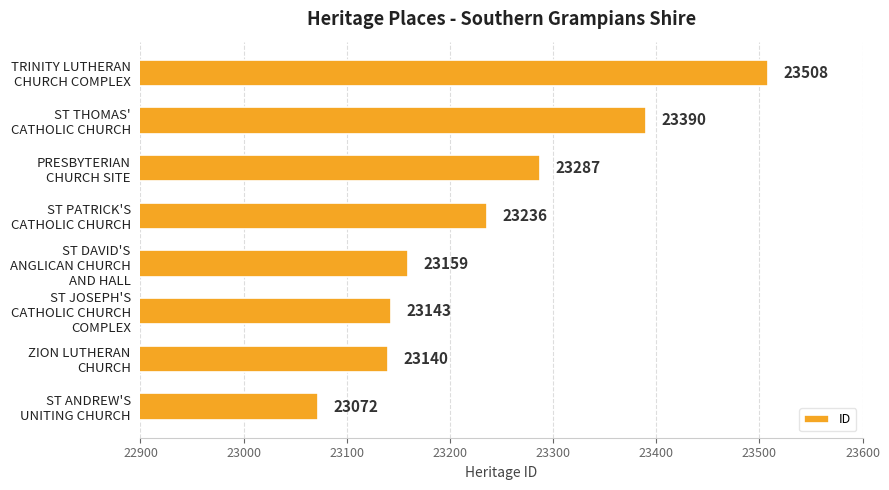

Which category has the lowest value across all series?

ST ANDREW'S
UNITING CHURCH